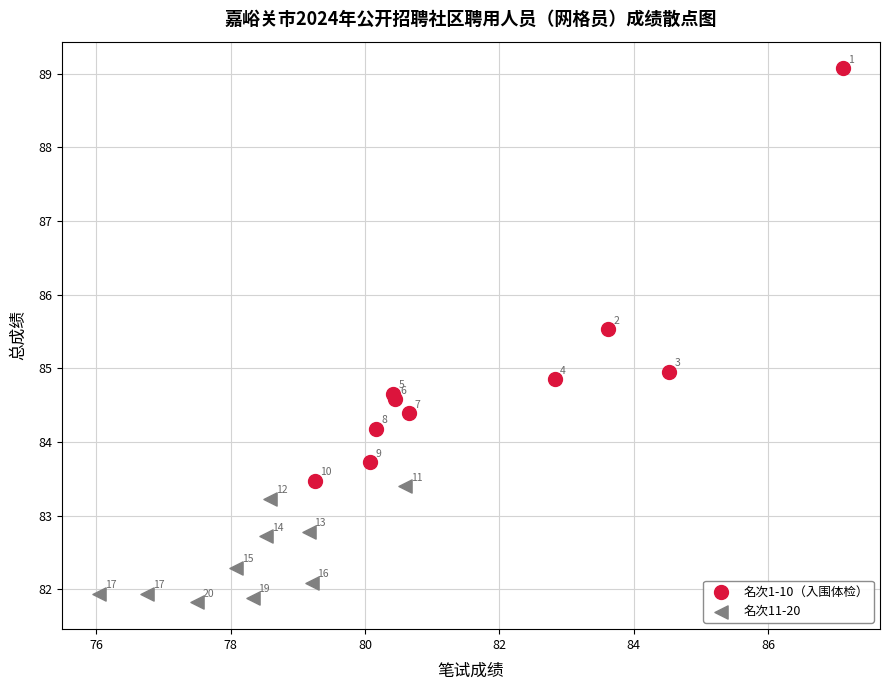

Which series has the largest Y range (max minus min)?

名次1-10（入围体检）